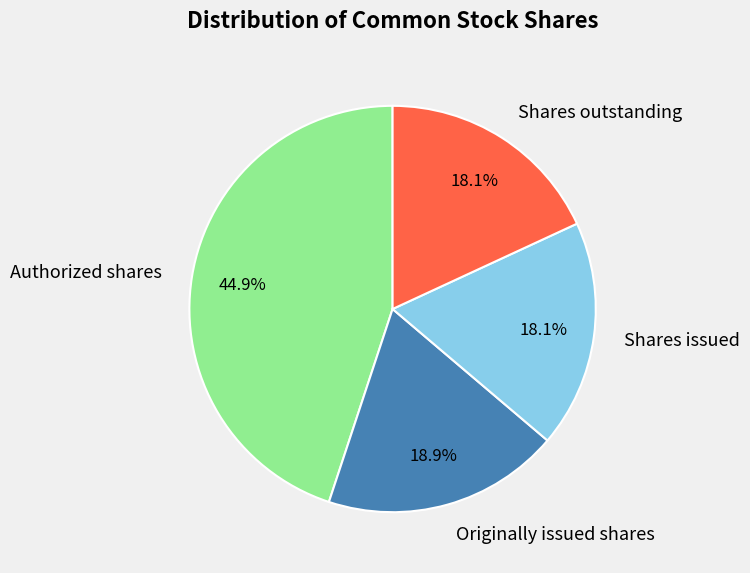

Does any single category account for the majority?

No